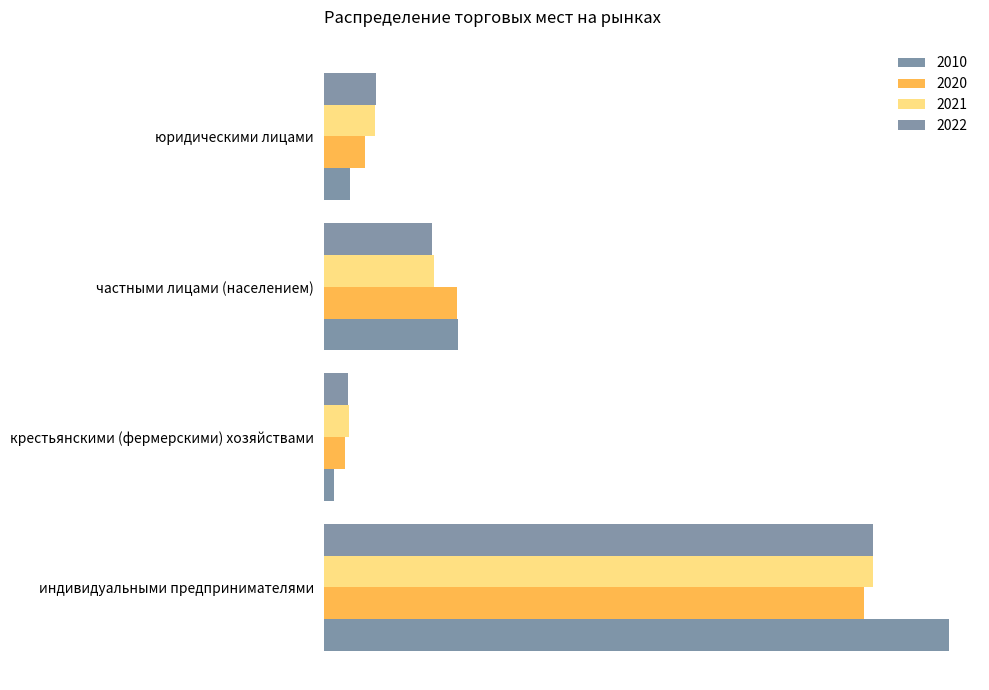

Reading left to right, what are all the values shown in this chart?

2010: индивидуальными предпринимателями=78.5	крестьянскими (фермерскими) хозяйствами=1.3	частными лицами (населением)=16.9	юридическими лицами=3.3
2020: индивидуальными предпринимателями=67.8	крестьянскими (фермерскими) хозяйствами=2.7	частными лицами (населением)=16.7	юридическими лицами=5.2
2021: индивидуальными предпринимателями=69.0	крестьянскими (фермерскими) хозяйствами=3.2	частными лицами (населением)=13.8	юридическими лицами=6.4
2022: индивидуальными предпринимателями=69.0	крестьянскими (фермерскими) хозяйствами=3.0	частными лицами (населением)=13.6	юридическими лицами=6.6